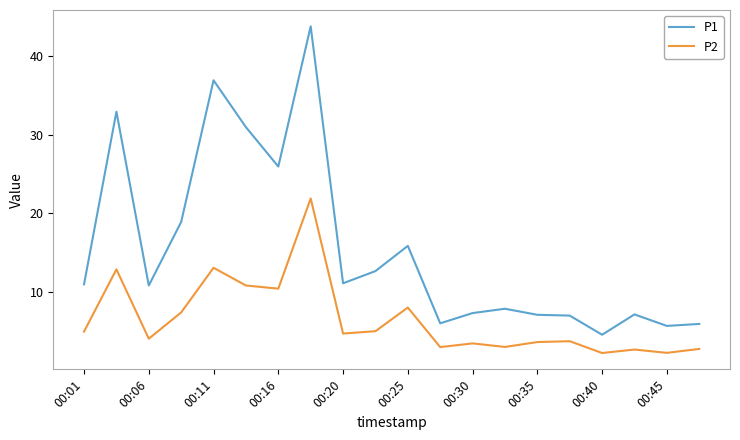

True or false: P2 and P1 cross at least once.

False